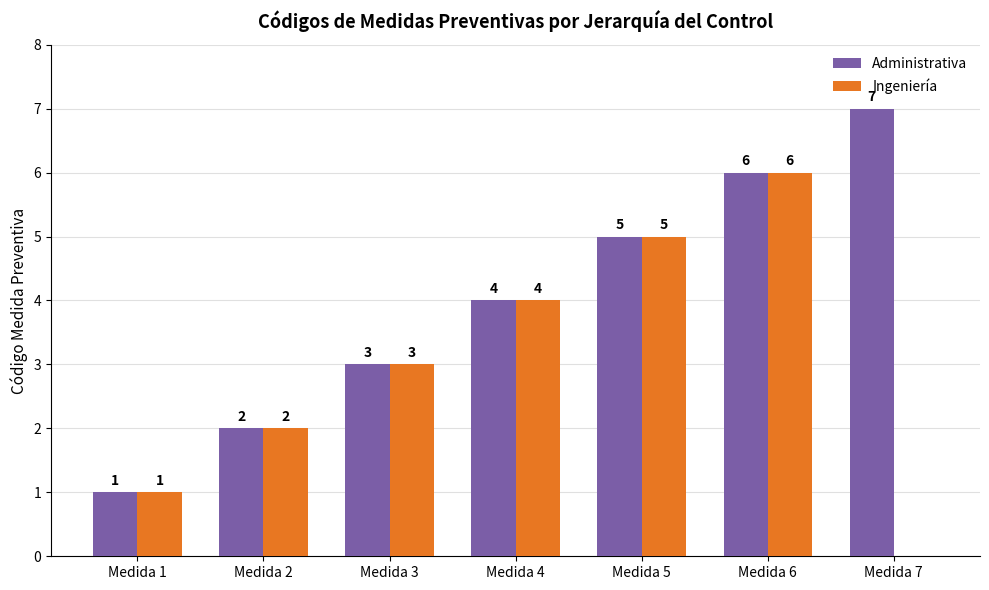

The value of Ingeniería at Medida 6 is 6. True or false?

True